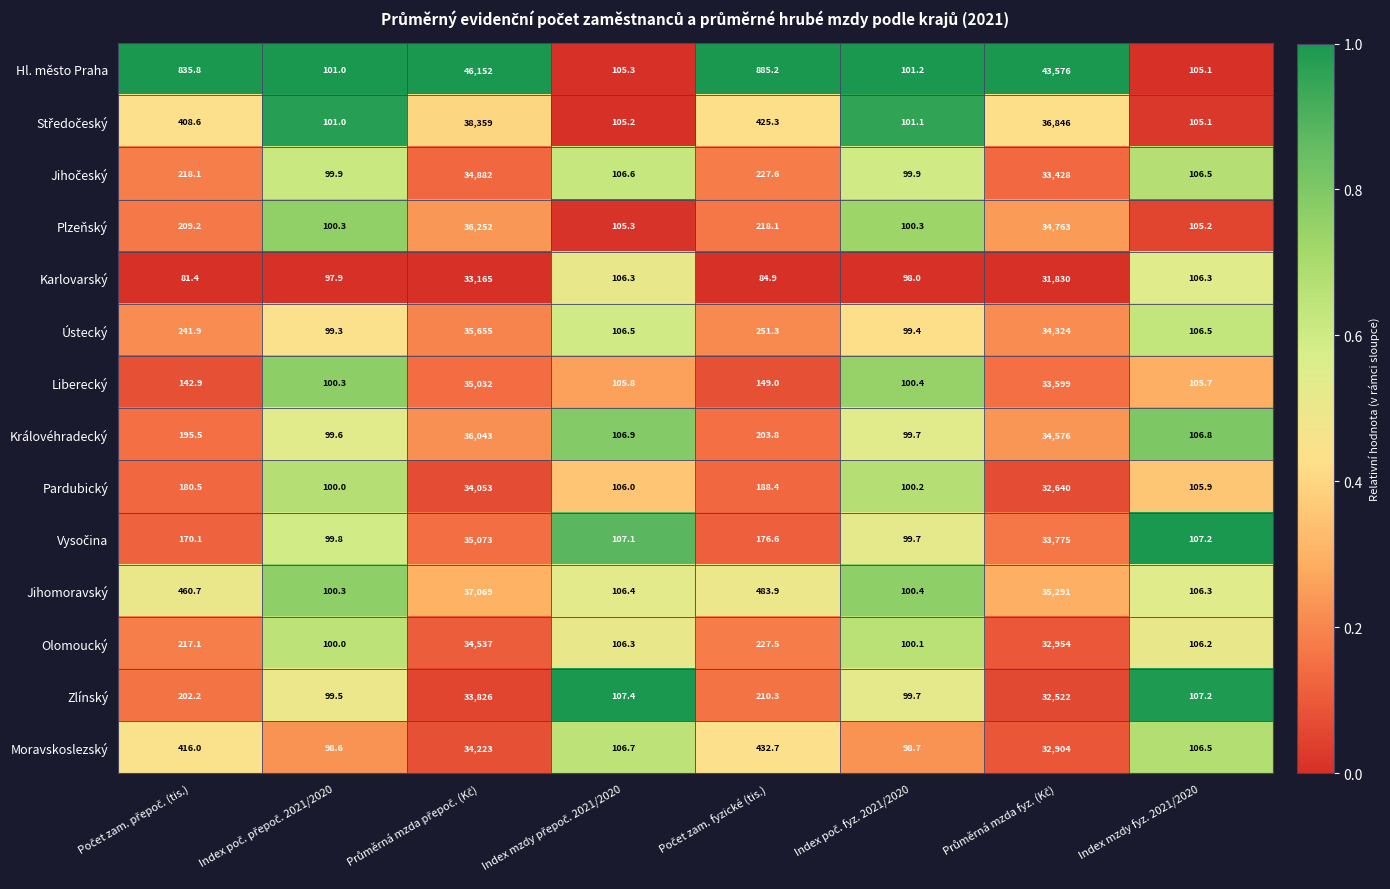

The value of Moravskoslezský at Index mzdy fyz. 2021/2020 is 106.5. True or false?

True